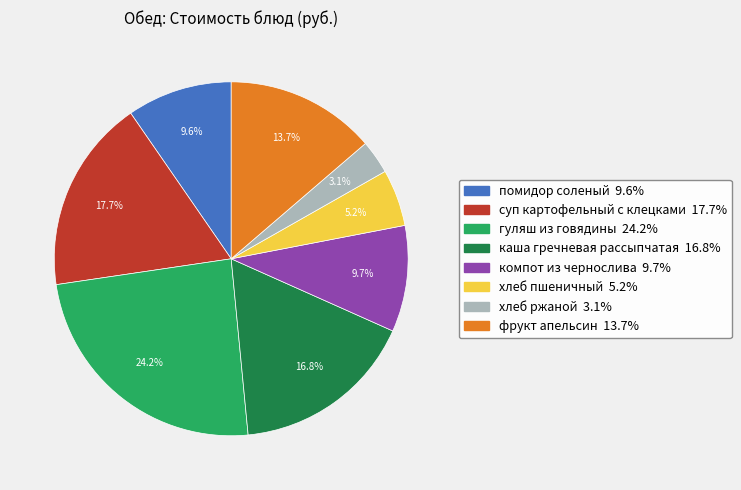

Does фрукт апельсин represent more than half of the total?

No